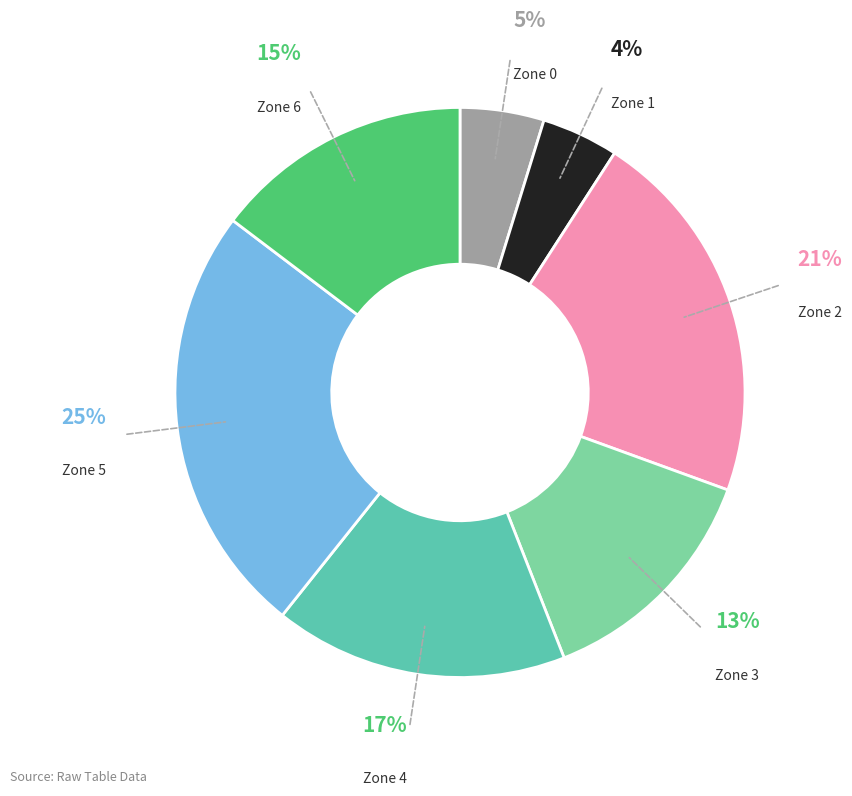

To the nearest percent, what is the average slice percentage?

14%